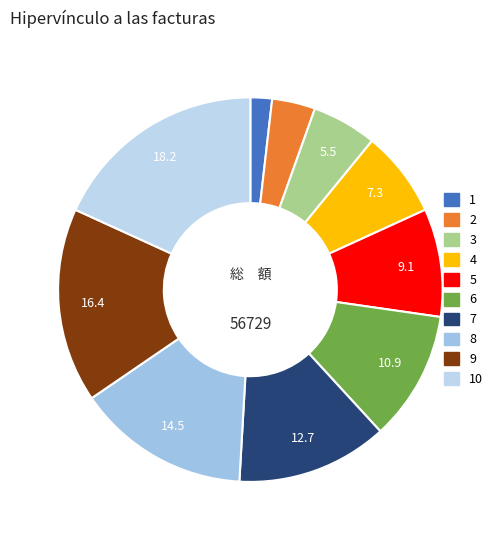

How many segments does this pie chart have?

10